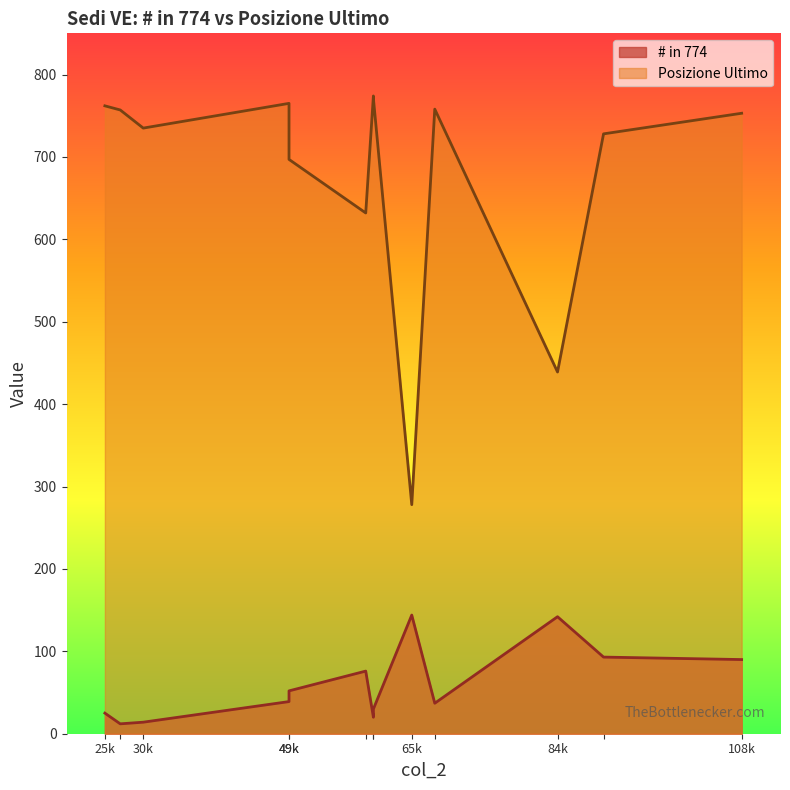

What is the difference between the highest and lowest values at 84?

297